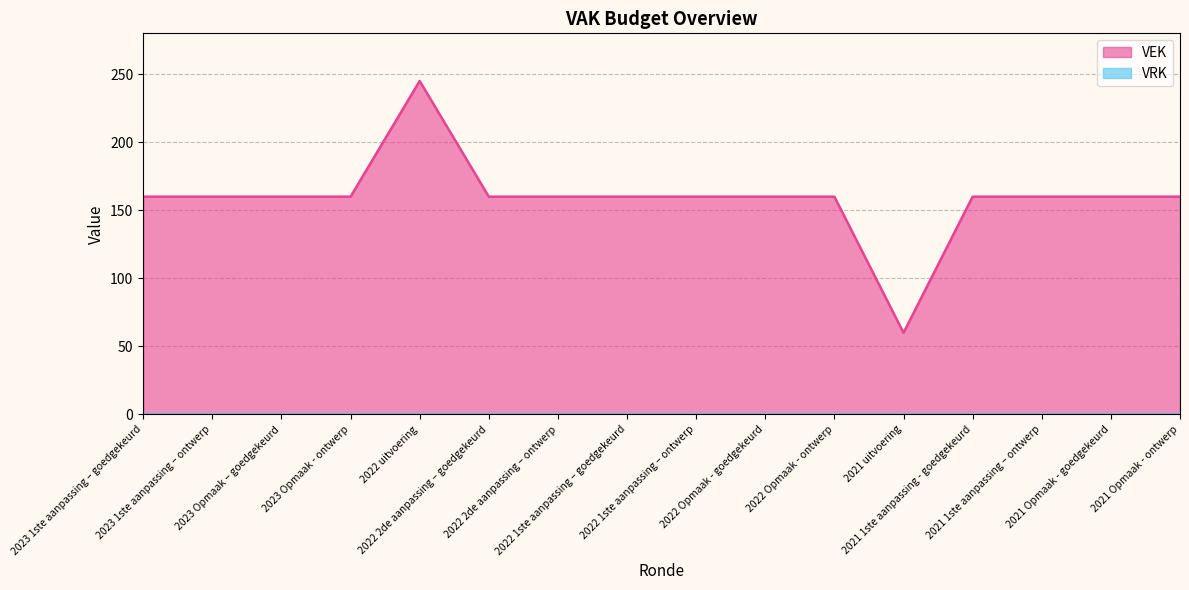

True or false: the data shows 160 at 2021 Opmaak - goedgekeurd.

True